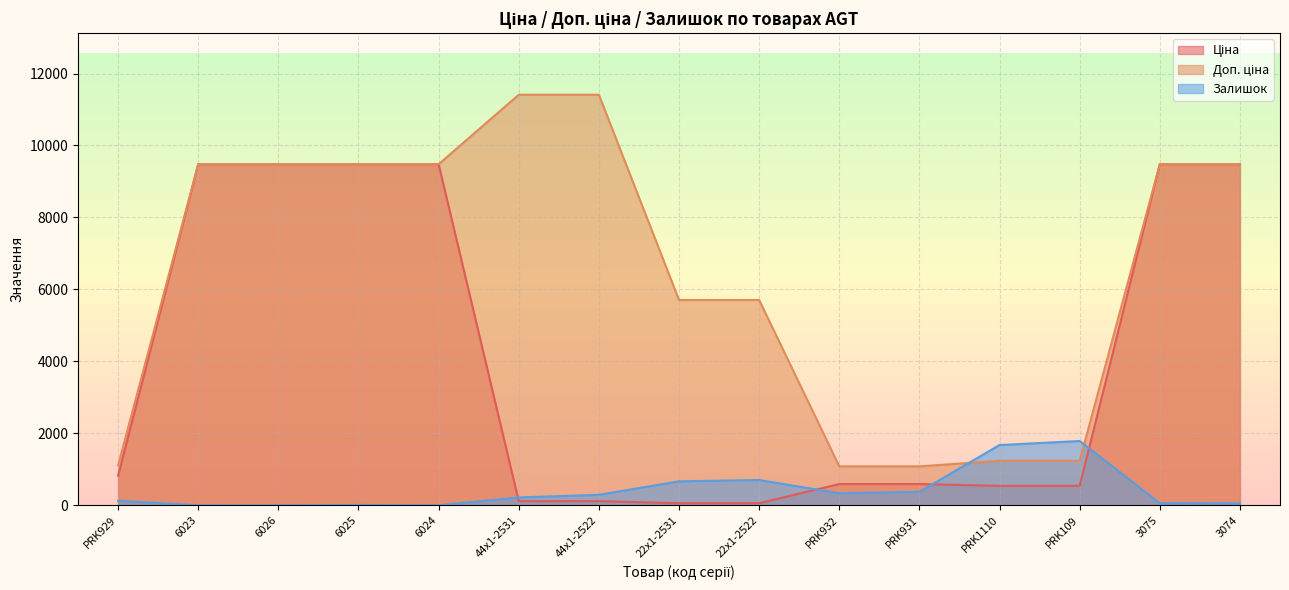

Reading left to right, list all the values displayed in this chart.

Ціна: PRK929=818.5	6023=9480.1	6026=9480.1	6025=9480.1	6024=9480.1	44x1-2531=114.1	44x1-2522=114.1	22x1-2531=57.0	22x1-2522=57.0	PRK932=589.9	PRK931=589.9	PRK1110=539.0	PRK109=539.0	3075=9480.1	3074=9480.1
Доп. ціна: PRK929=1109.2	6023=9480.1	6026=9480.1	6025=9480.1	6024=9480.1	44x1-2531=11410.0	44x1-2522=11410.0	22x1-2531=5705.0	22x1-2522=5705.0	PRK932=1081.7	PRK931=1081.7	PRK1110=1235.4	PRK109=1235.4	3075=9480.1	3074=9480.1
Залишок: PRK929=125.0	6023=0.0	6026=0.0	6025=8.0	6024=0.0	44x1-2531=218.0	44x1-2522=290.0	22x1-2531=665.0	22x1-2522=702.0	PRK932=334.0	PRK931=374.0	PRK1110=1674.0	PRK109=1786.0	3075=56.0	3074=53.0